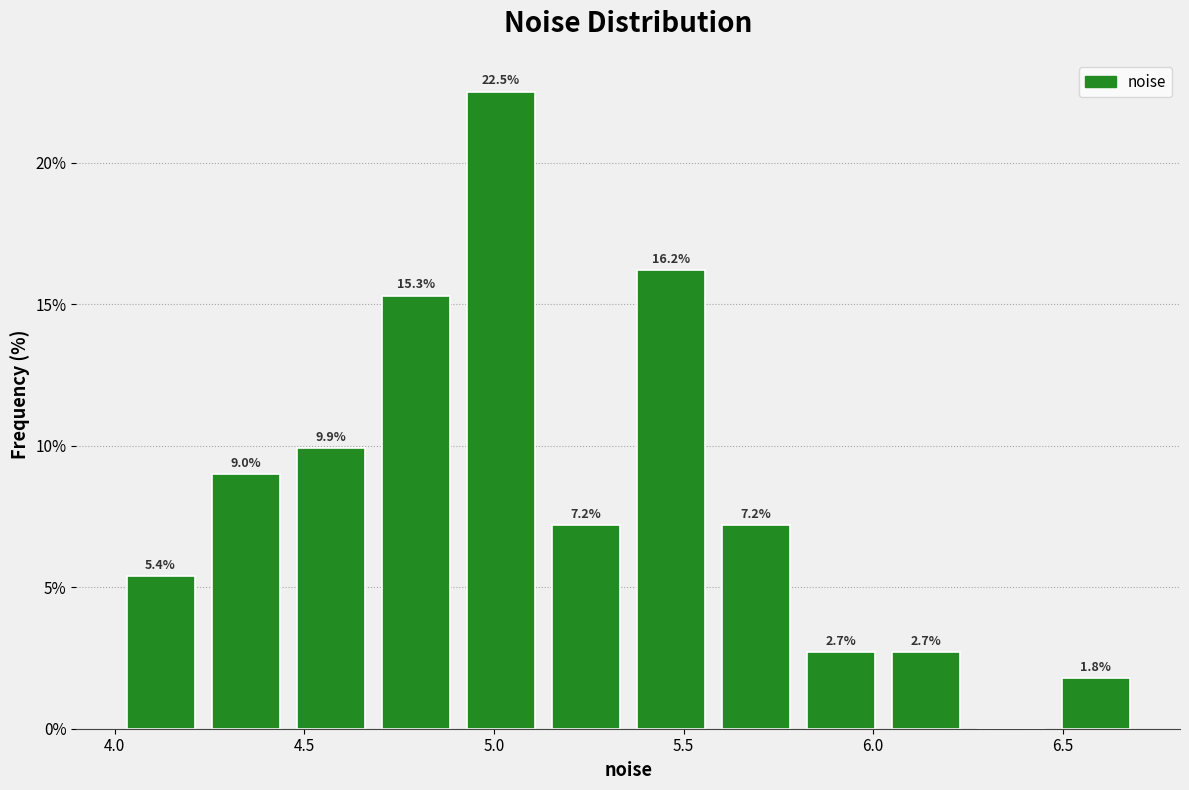

Over which range of the x-axis is the bar tallest?

4.90 to 5.15